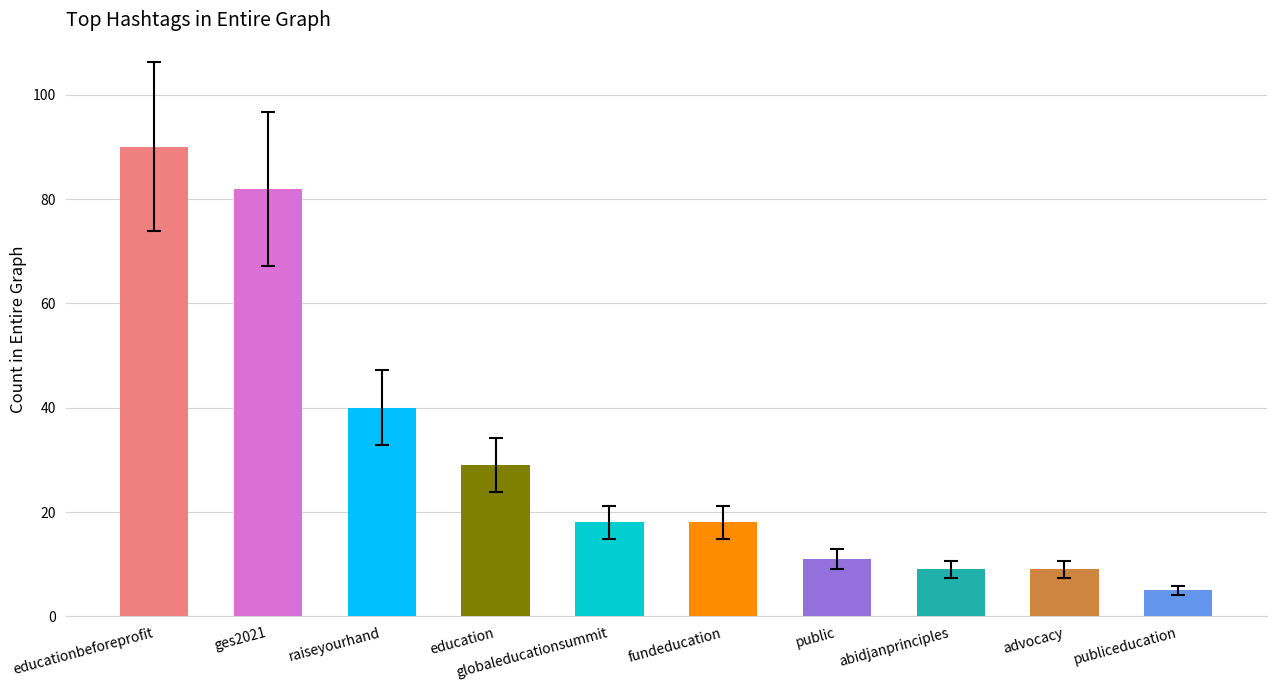

What is the average value?

31